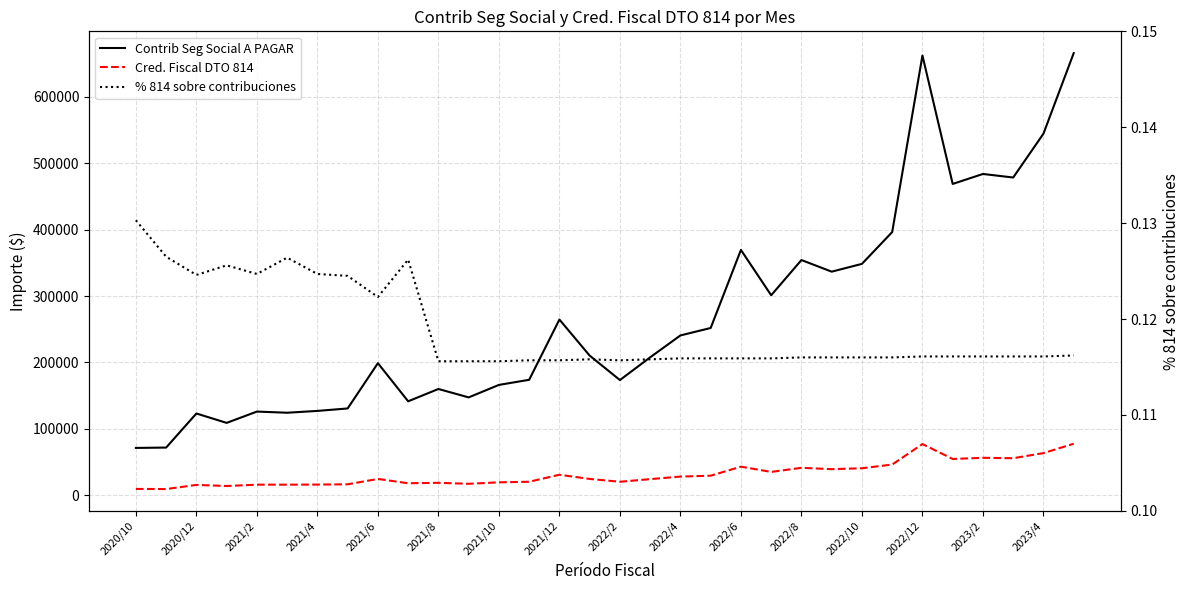

True or false: Contrib Seg Social A PAGAR and Cred. Fiscal DTO 814 cross at least once.

False